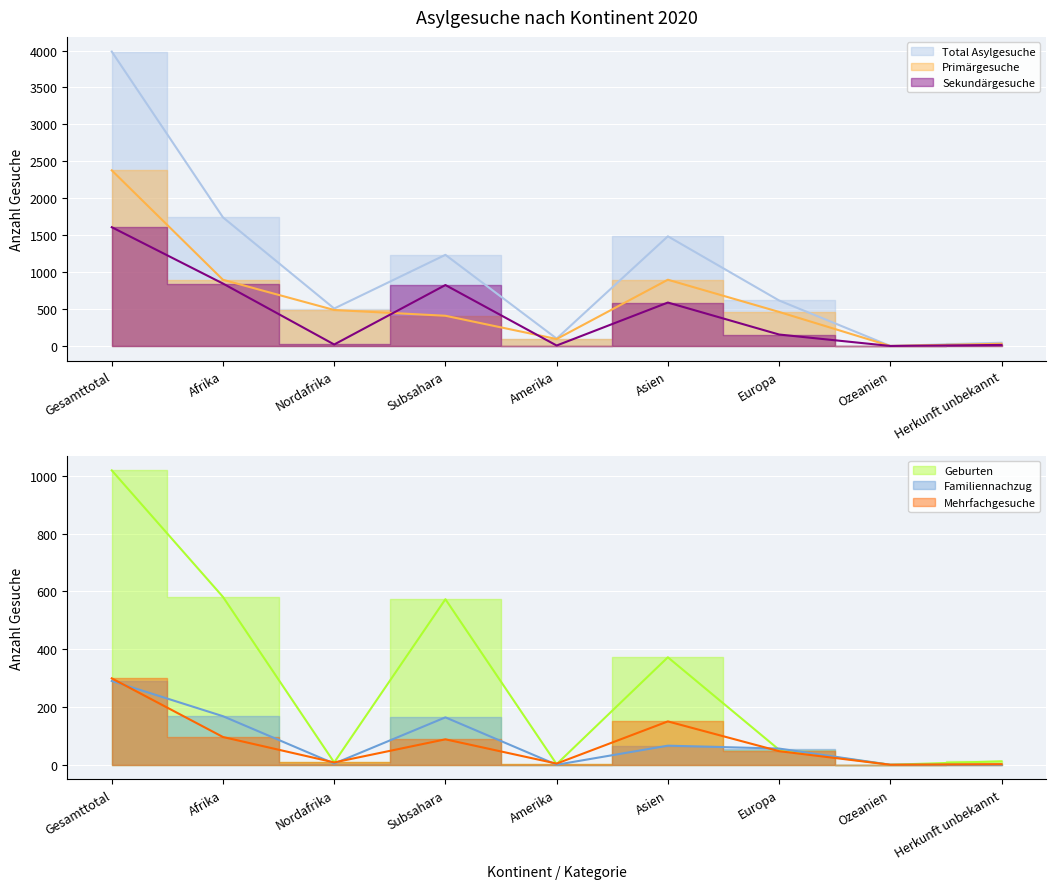

The Sekundärgesuche series shows 20 at Nordafrika. True or false?

True